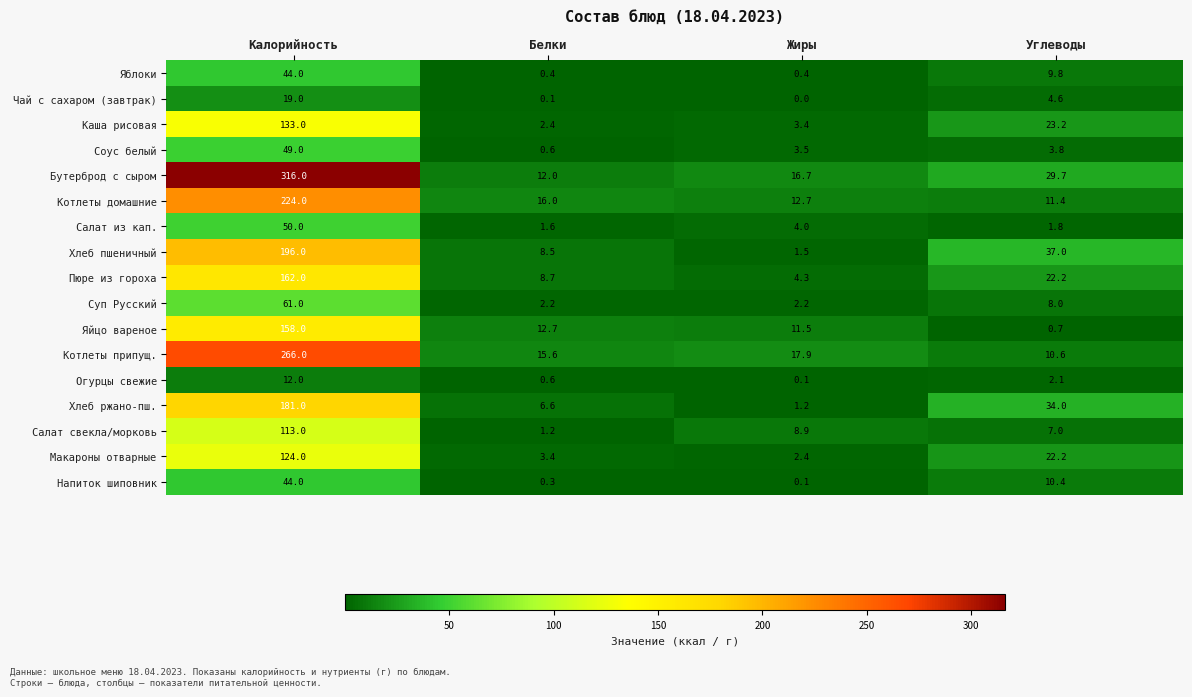

True or false: Пюре из гороха has a value of 162.0 at Калорийность.

True